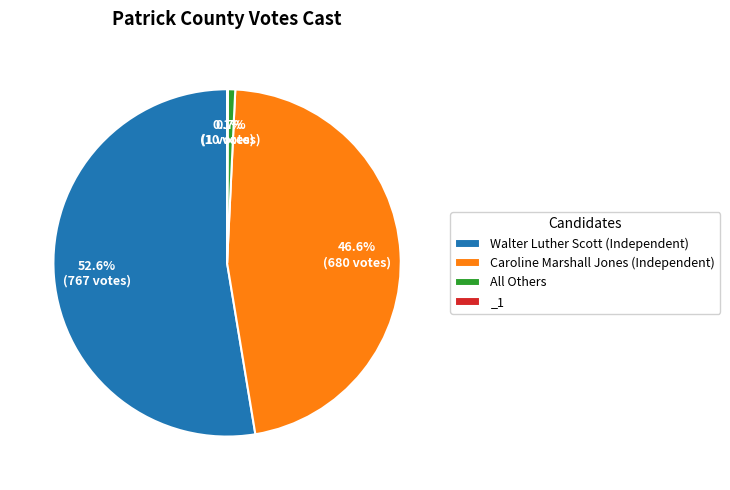

What is the ratio of the value at Walter Luther Scott (Independent) to the value at Caroline Marshall Jones (Independent)?

1.1